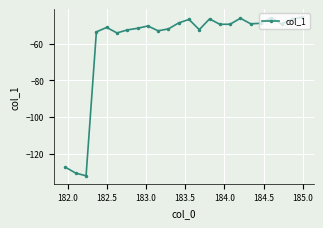

What is the maximum value shown in the chart?

-45.5